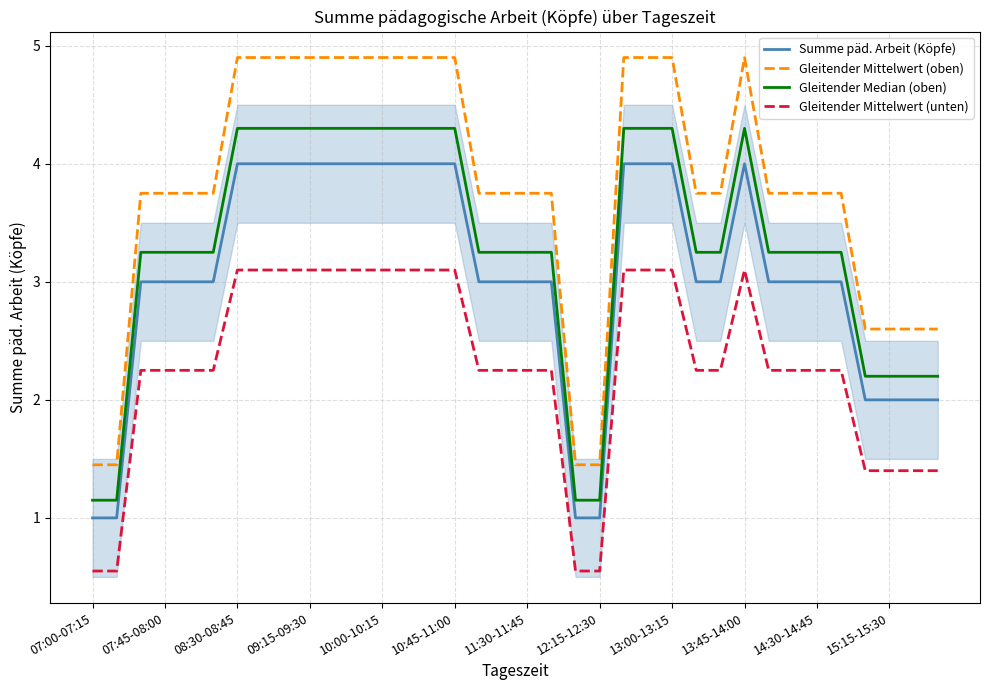

True or false: Gleitender Mittelwert (unten) and Gleitender Median (oben) cross at least once.

False